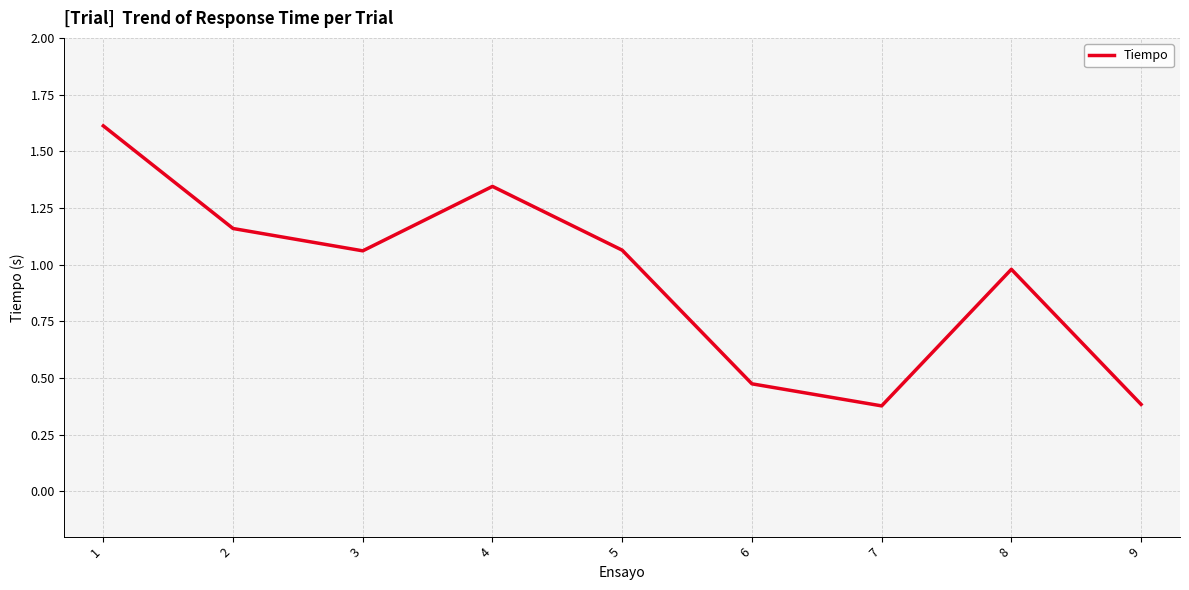

What is the difference between the values at 1 and 4?

0.3